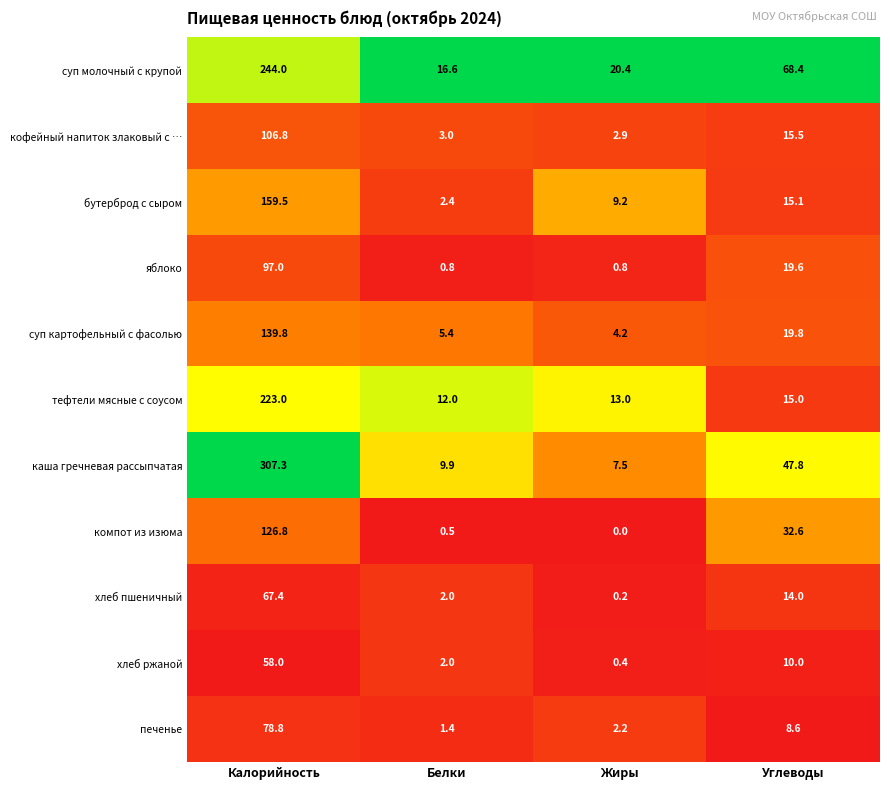

At Калорийность, list the series in order from smallest to largest.

хлеб ржаной, хлеб пшеничный, печенье, яблоко, кофейный напиток злаковый с …, компот из изюма, суп картофельный с фасолью, бутерброд с сыром, тефтели мясные с соусом, суп молочный с крупой, каша гречневая рассыпчатая